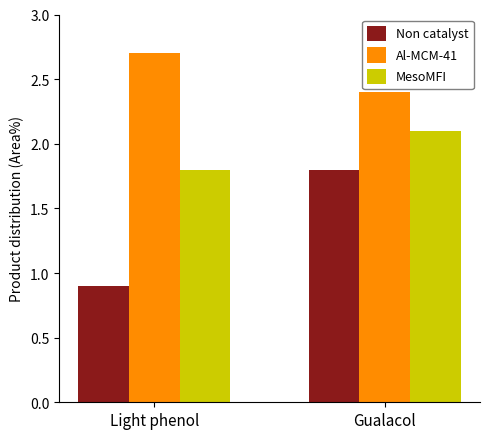

Reading right to left, what are all the values shown in this chart?

Non catalyst: Gualacol=1.8	Light phenol=0.9
Al-MCM-41: Gualacol=2.4	Light phenol=2.7
MesoMFI: Gualacol=2.1	Light phenol=1.8